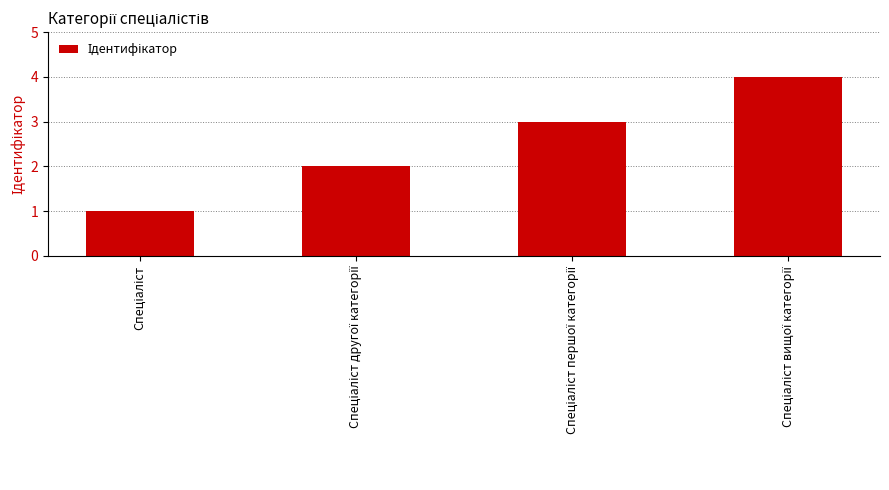

What is the sum of all values?

10